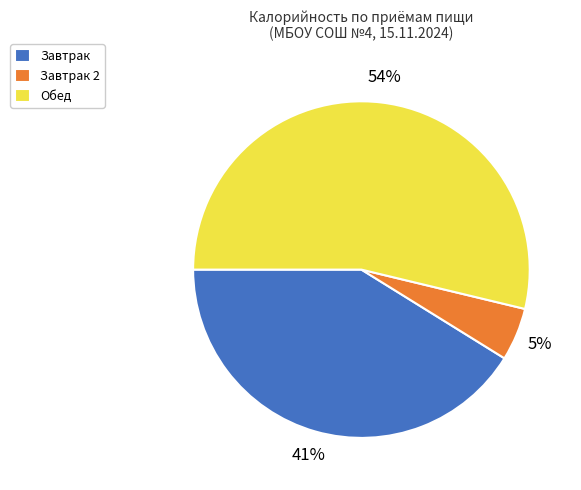

To the nearest percent, what is the average slice percentage?

33%